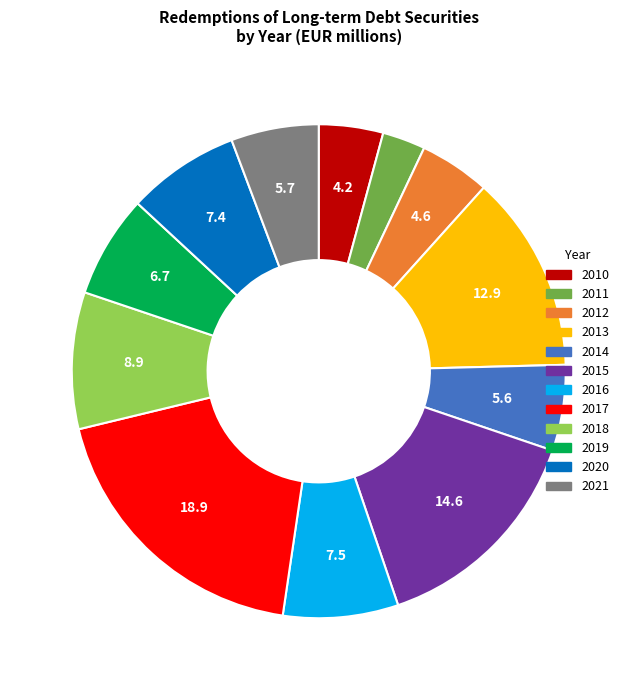

What is the smallest slice in the pie chart?

2011